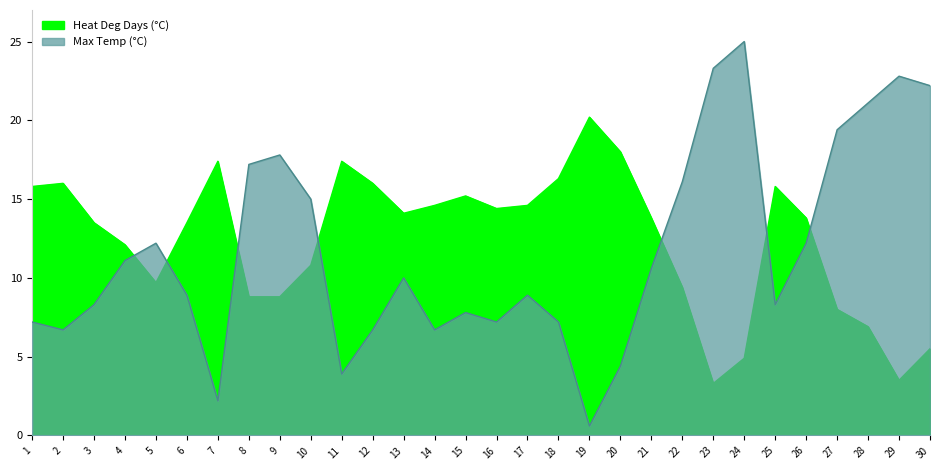

The Max Temp (°C) series shows 16.1 at 22. True or false?

True